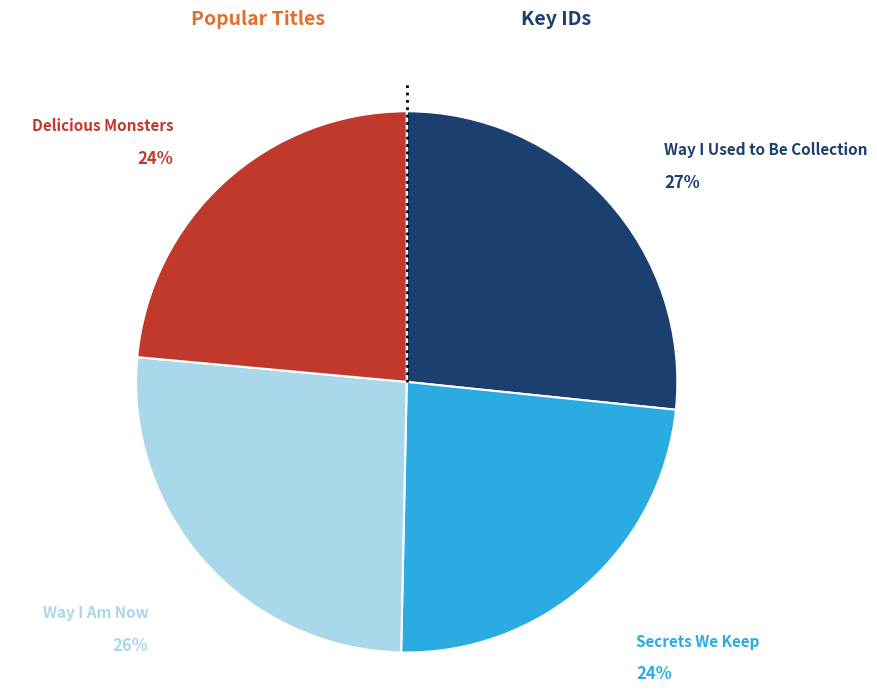

Which slice is the largest?

Way I Used to Be Collection